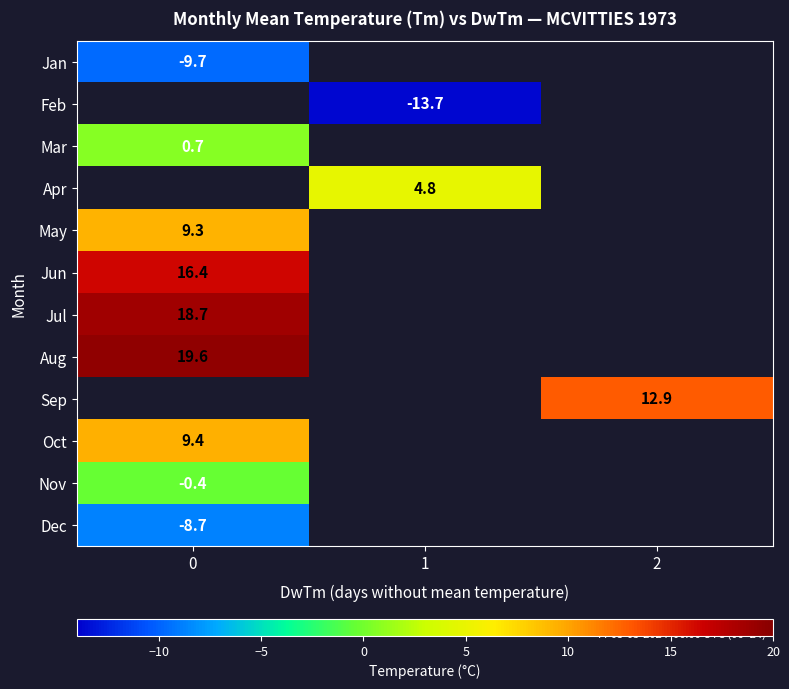

The Nov series shows -0.4 at 0. True or false?

True